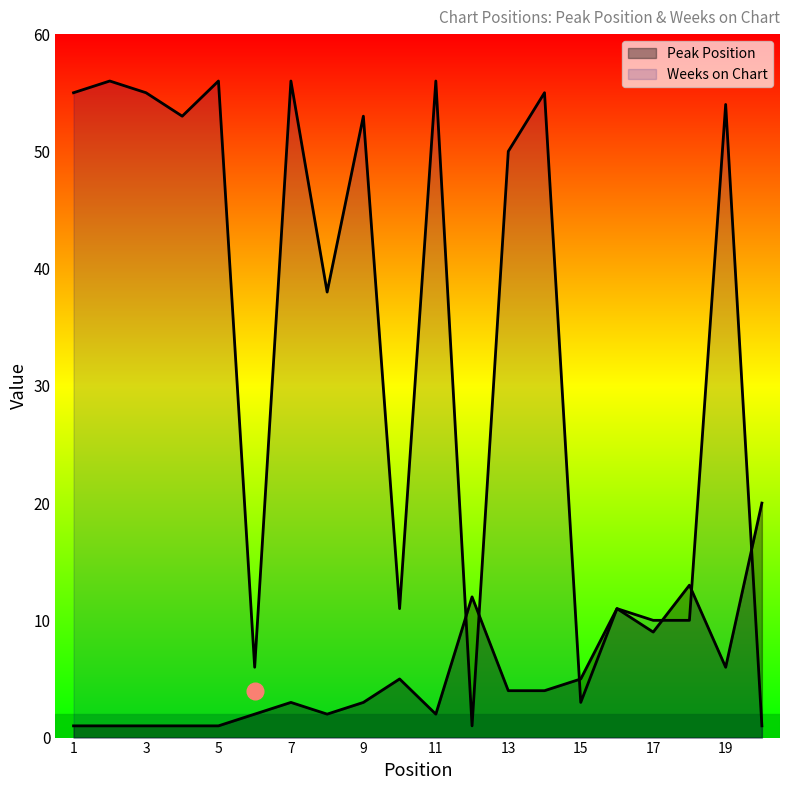

What is the value of the Peak Position point at the 15th from the left?

5